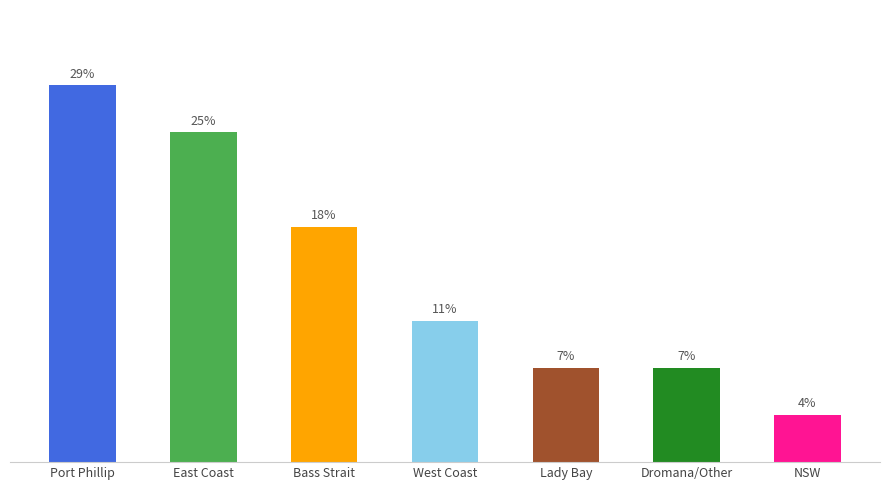

Does the chart contain any negative values?

No